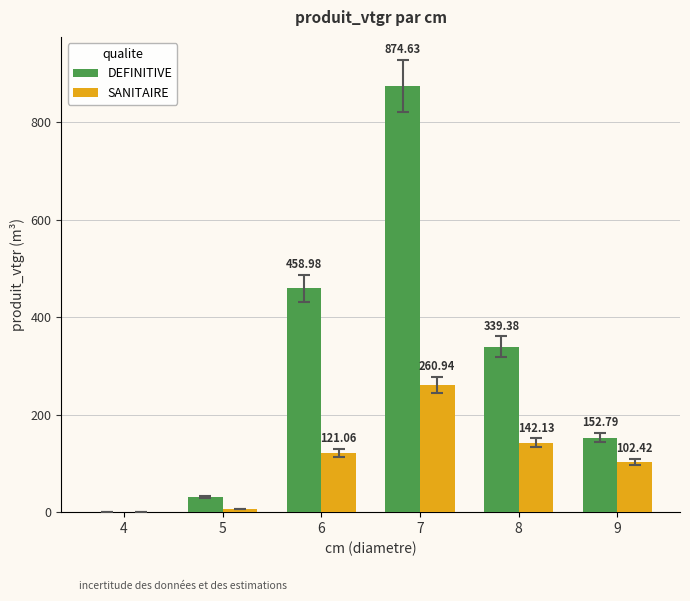

How many values in the SANITAIRE series exceed 121?

3